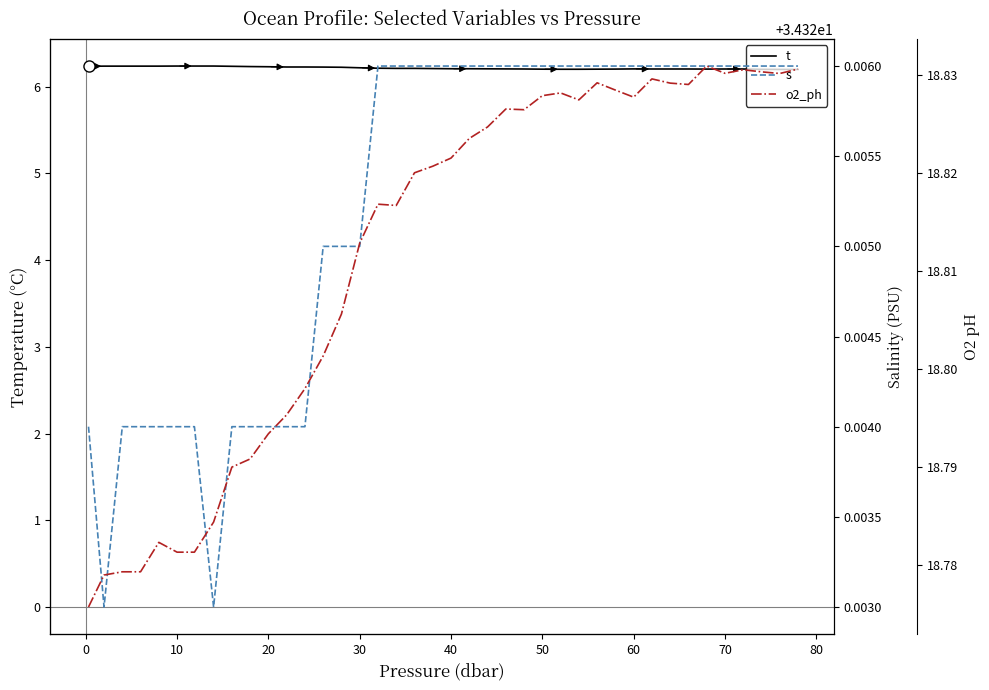

Does the chart display data point markers on the line(s)?

No